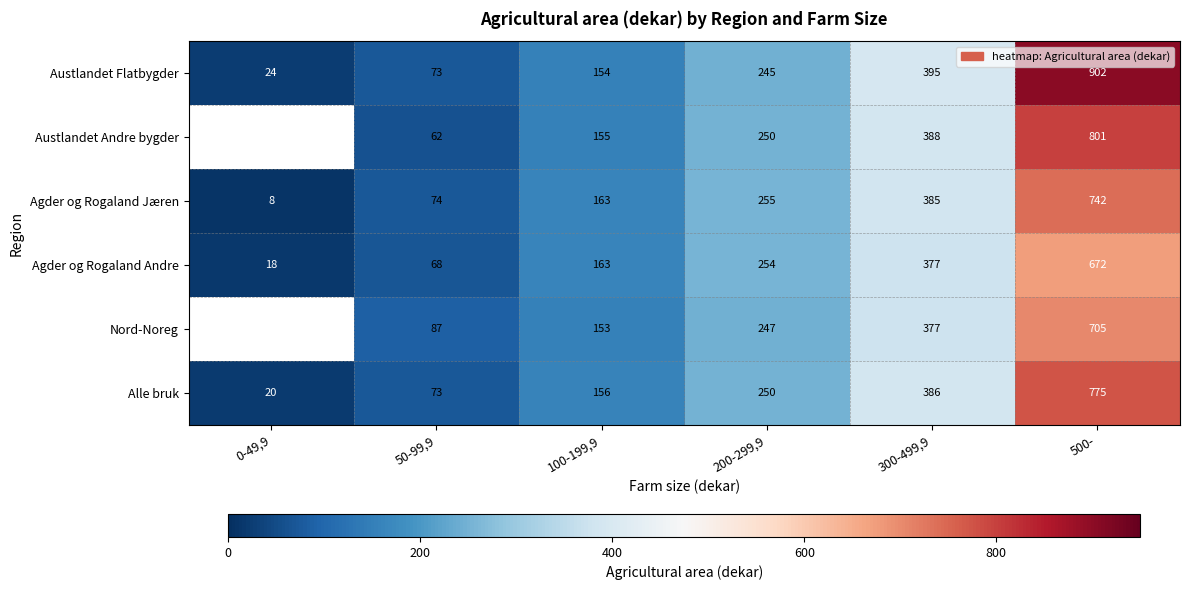

What is the spread (max minus min) of values at 200-299,9?

10